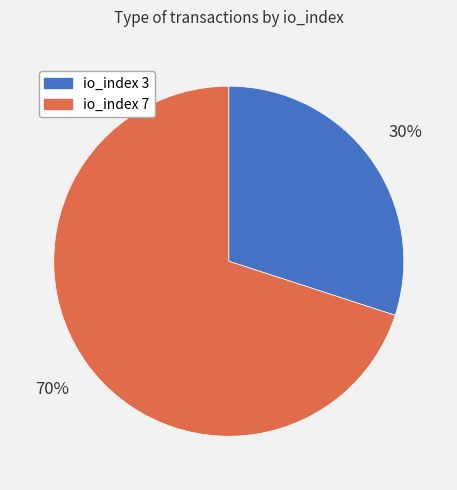

To the nearest percent, what is the difference between the largest and smallest slice percentages?

40%